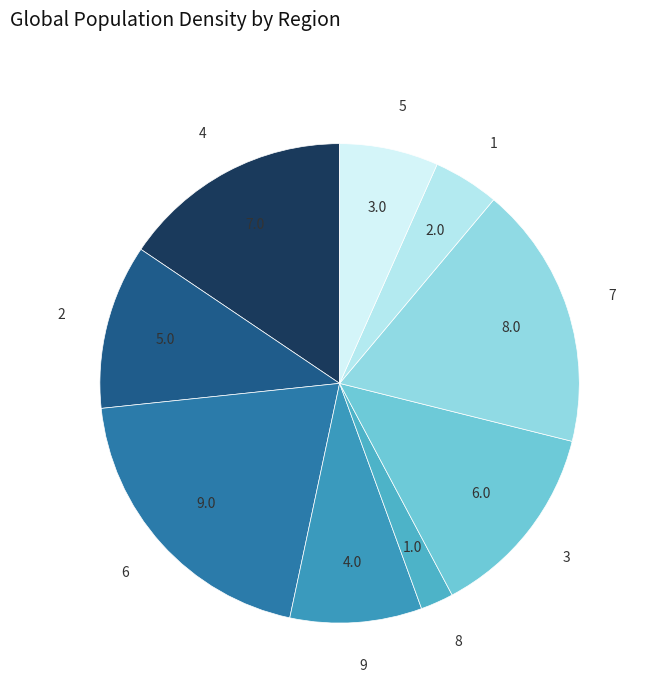

How many segments does this pie chart have?

9